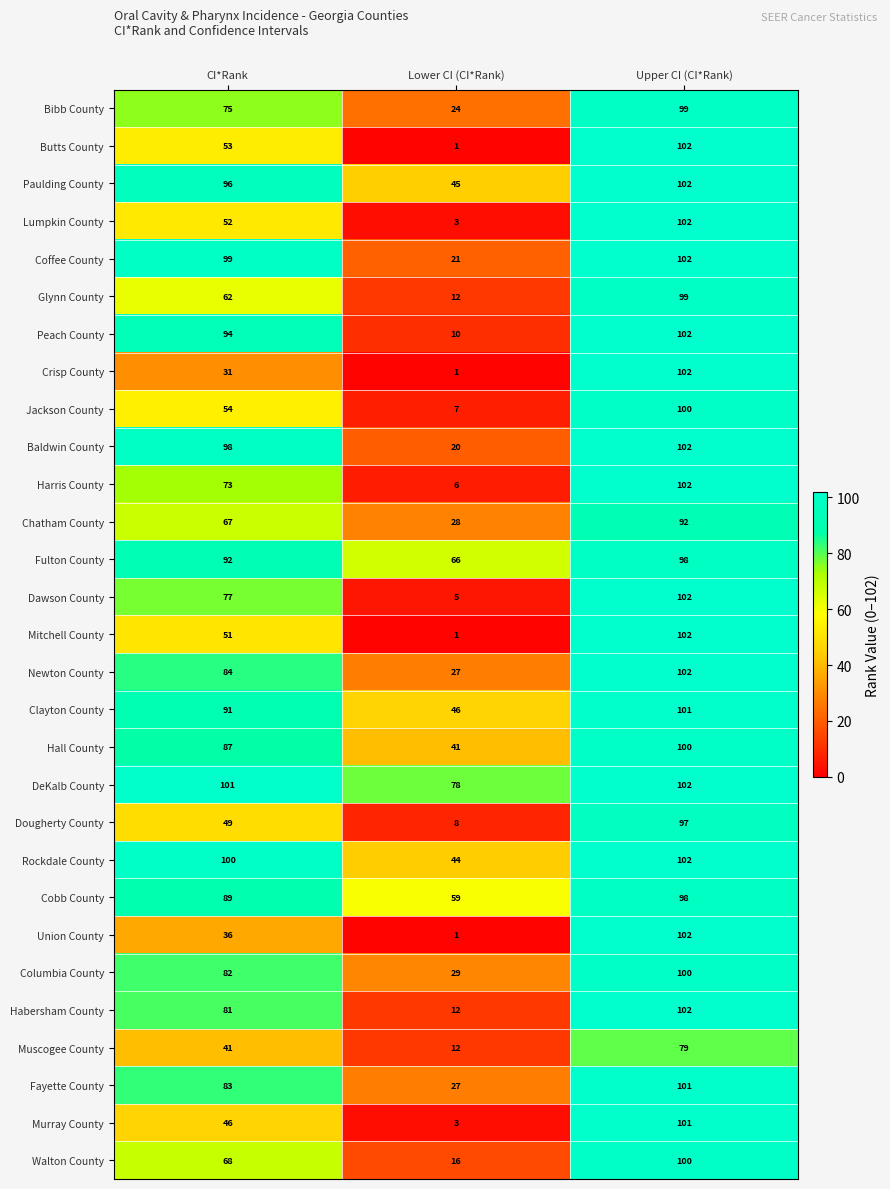

List the labels in order of Habersham County value, largest first.

Upper CI (CI*Rank), CI*Rank, Lower CI (CI*Rank)